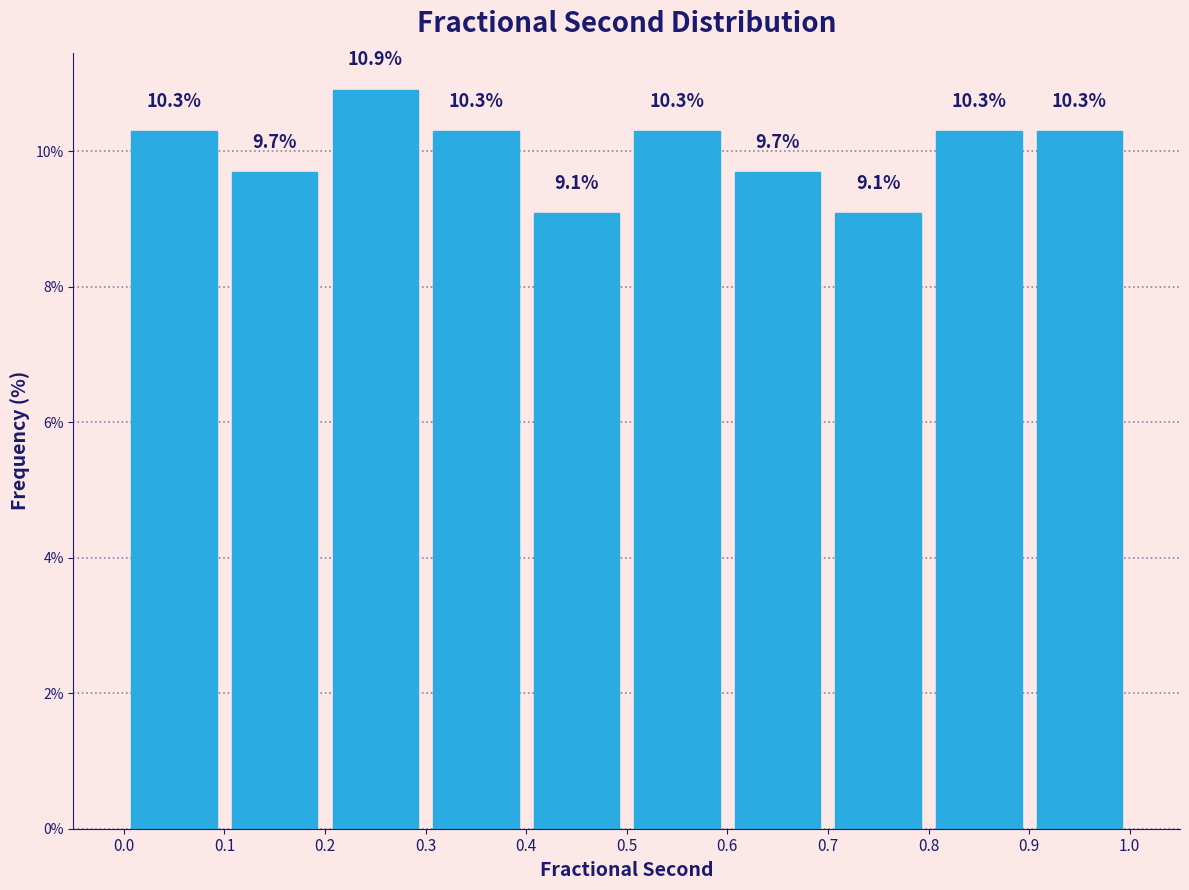

Which range on the x-axis has the tallest bar?

0.2 to 0.3